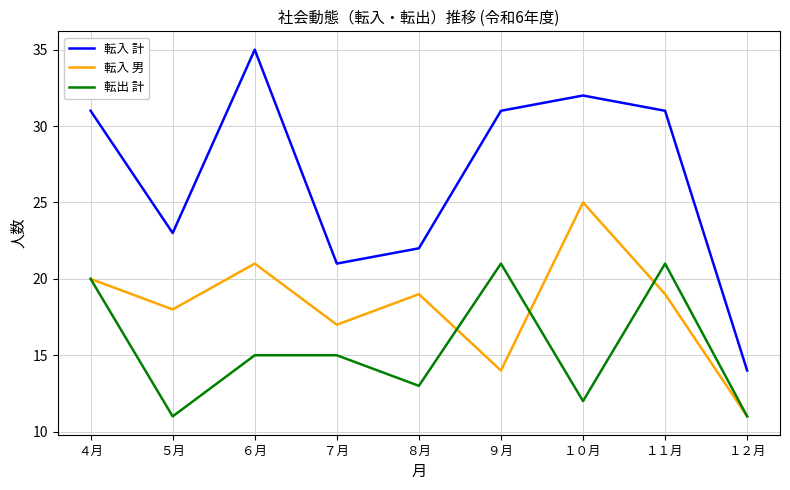

What is the difference between the second highest and minimum values in the 転入 男 series?

10